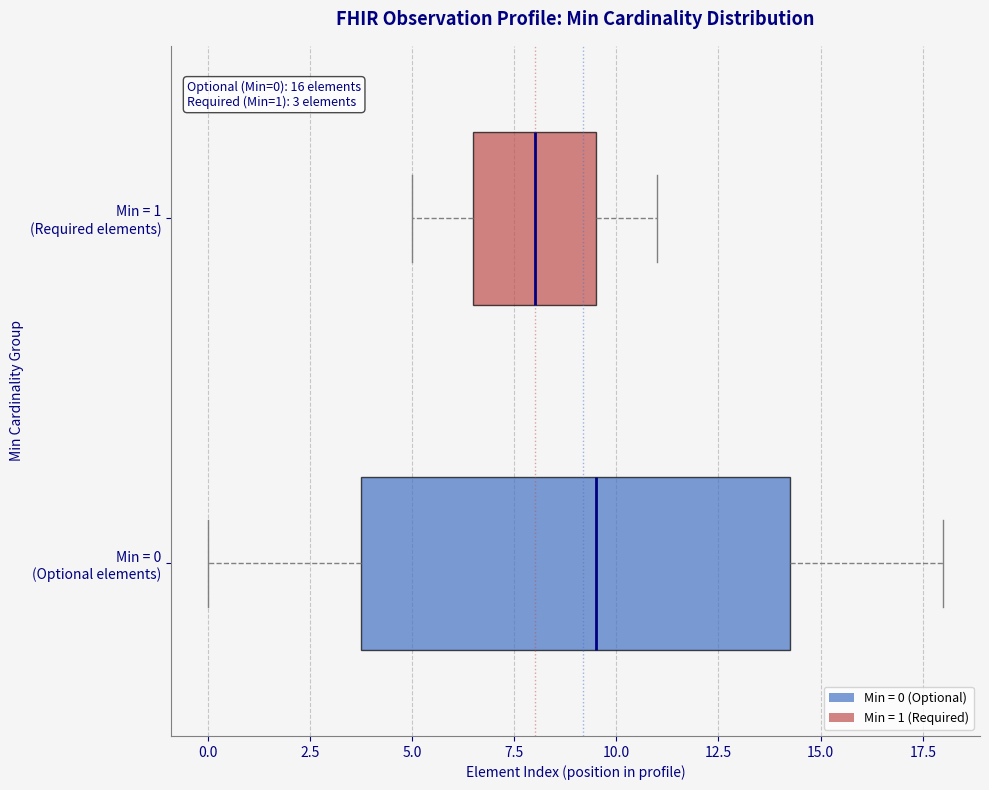

Comparing the boxes themselves (not the whiskers), which one is the widest?

Min = 0 (Optional elements)